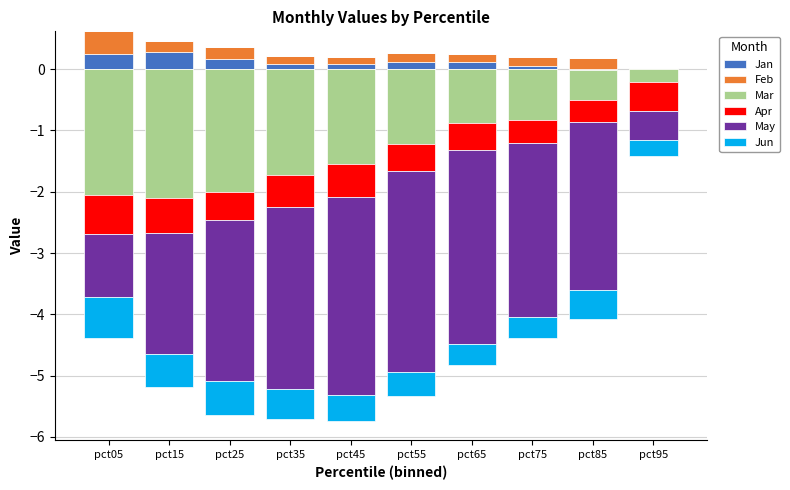

Is the value of Jun at pct05 greater than the value of May at pct25?

No